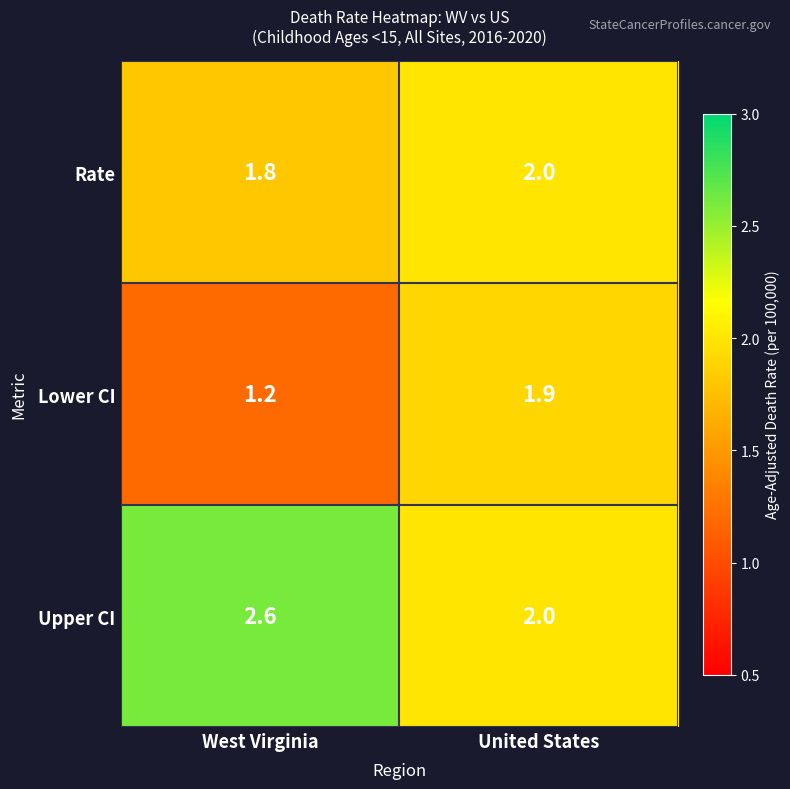

Reading left to right, list all the values displayed in this chart.

Rate: West Virginia=1.8	United States=2.0
Lower CI: West Virginia=1.2	United States=1.9
Upper CI: West Virginia=2.6	United States=2.0